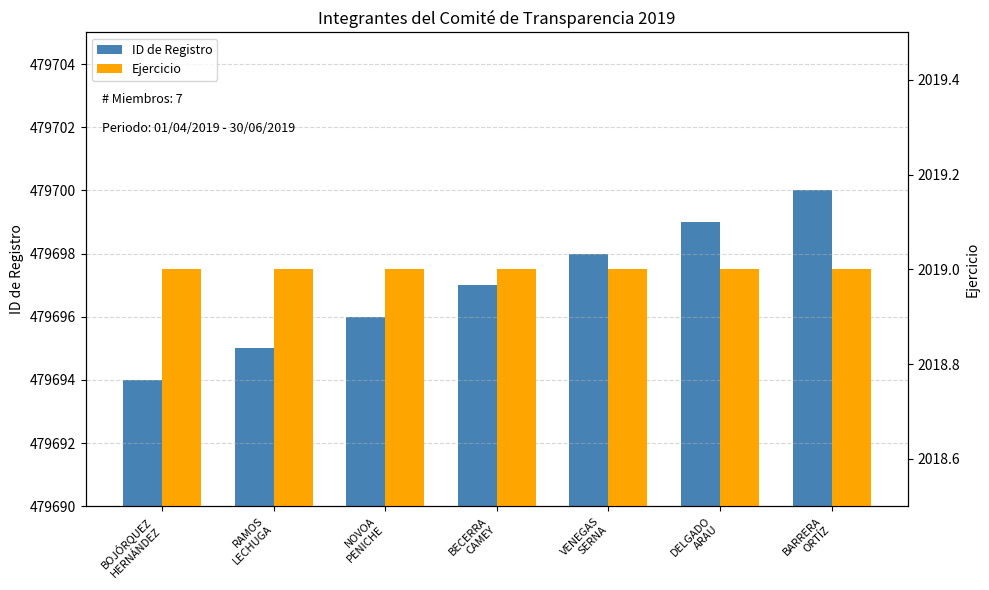

At which label does ID de Registro reach its peak?

BARRERA
ORTÍZ